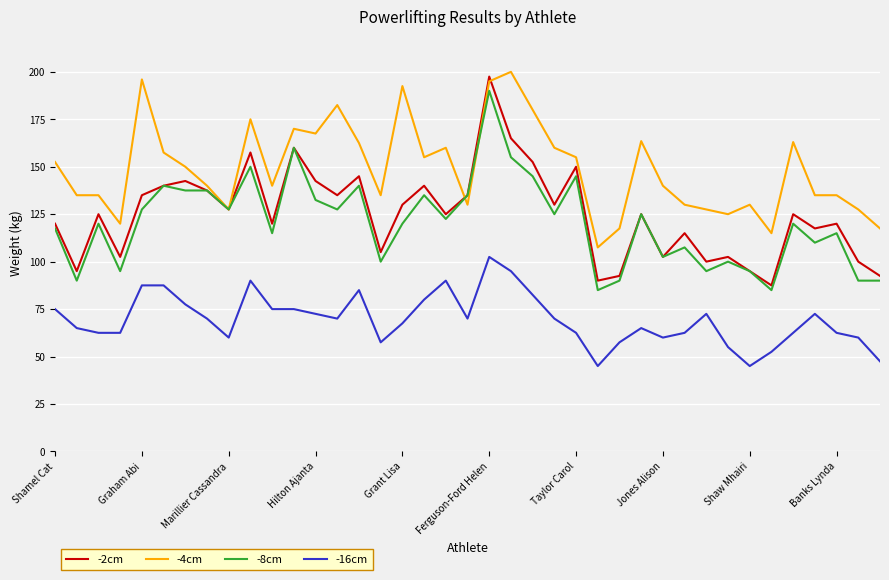

True or false: -8cm and -16cm intersect in this chart.

False